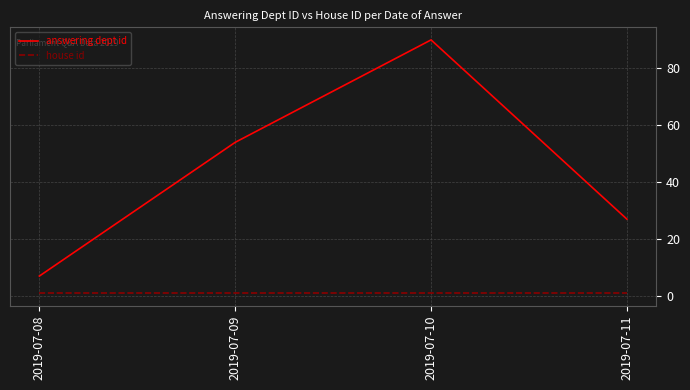

Rank the series by their average value, from highest to lowest.

answering dept id, house id